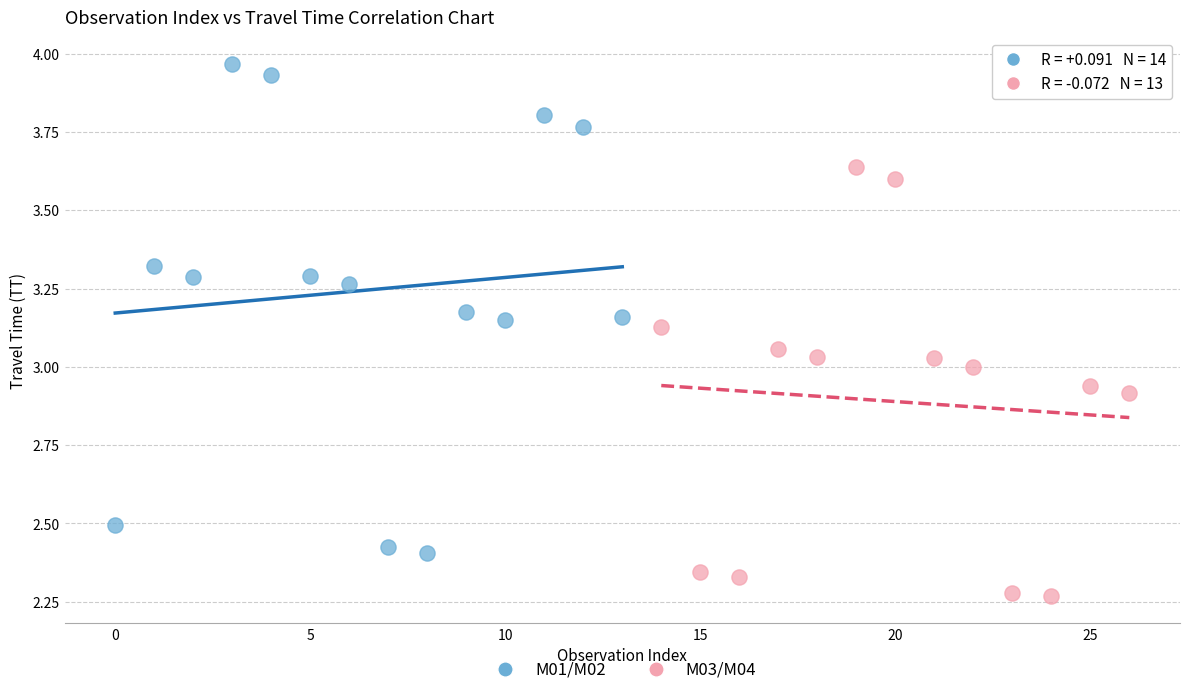

Which series reaches the minimum Y coordinate?

M03/M04